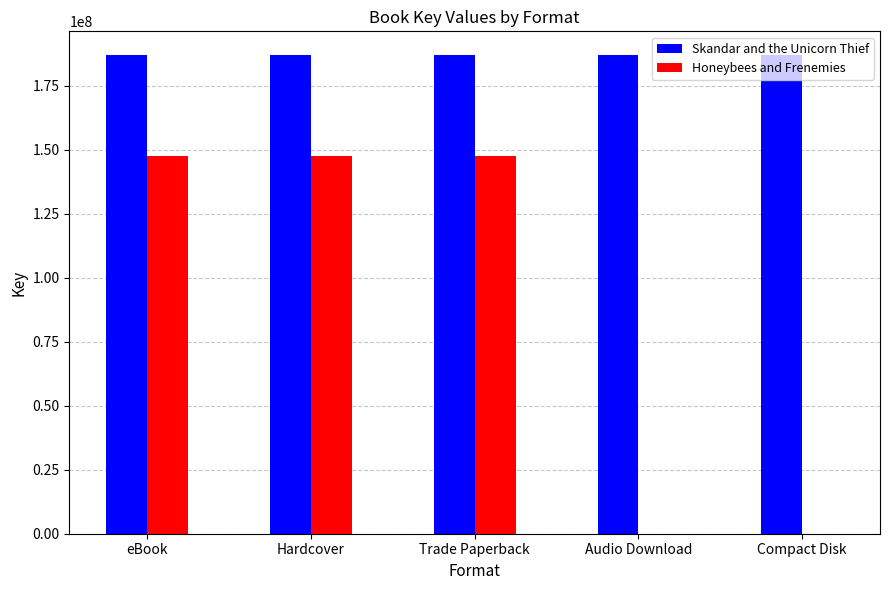

How many groups of bars are there?

5